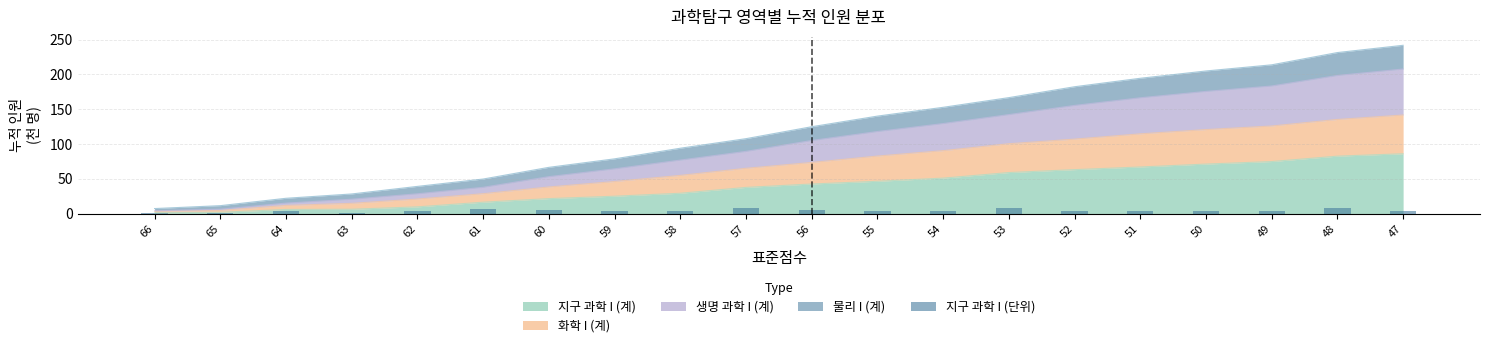

What is the highest value of the 지구 과학 I (계) series?

86.0